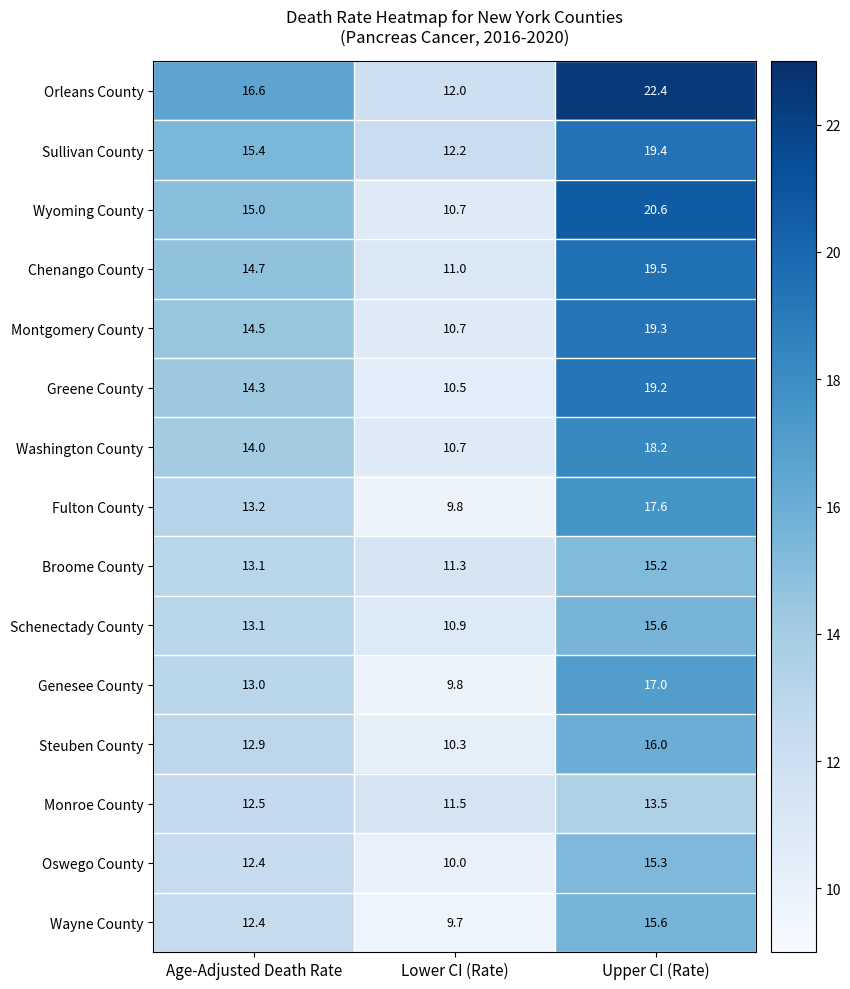

The Wyoming County series shows 3.8 at Lower CI (Rate). True or false?

False